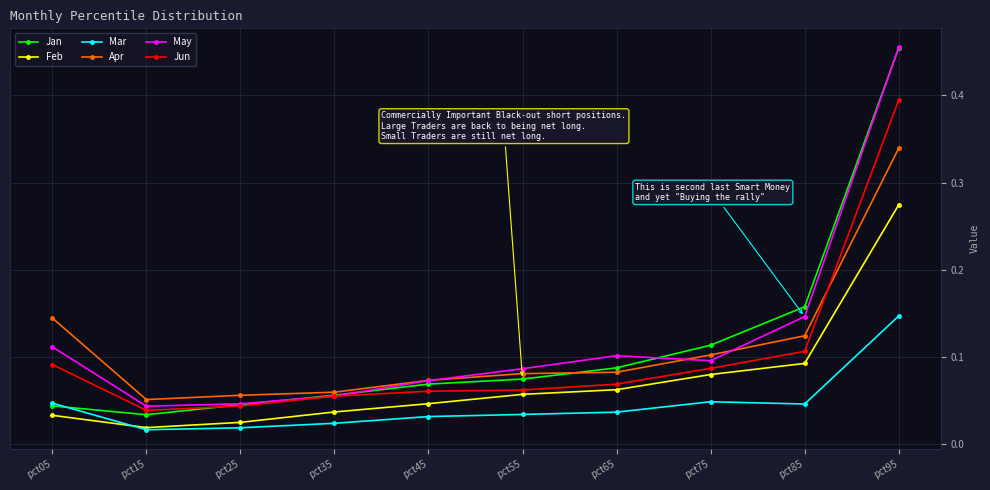

How many lines are shown in the chart?

6